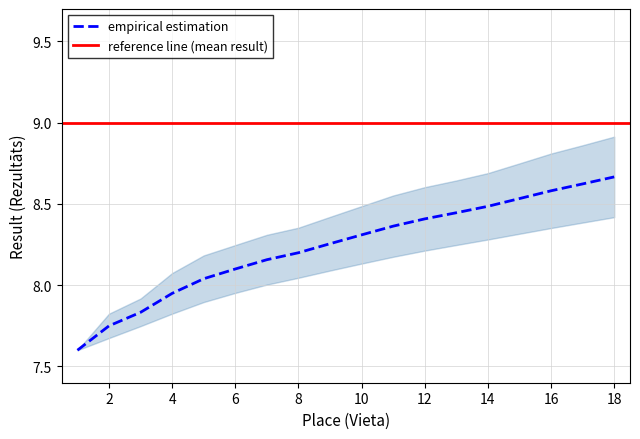

How many data points does each series have?

18